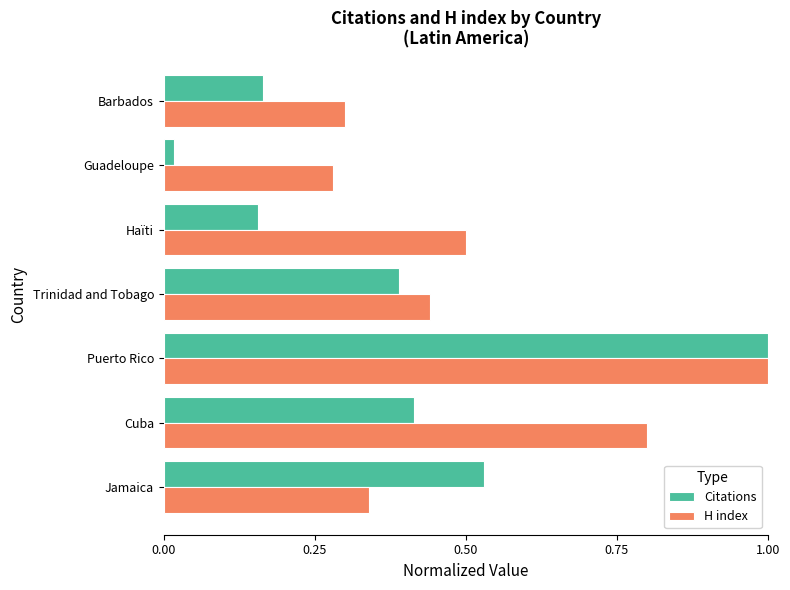

Where is Citations nearest to the value 0?

Guadeloupe